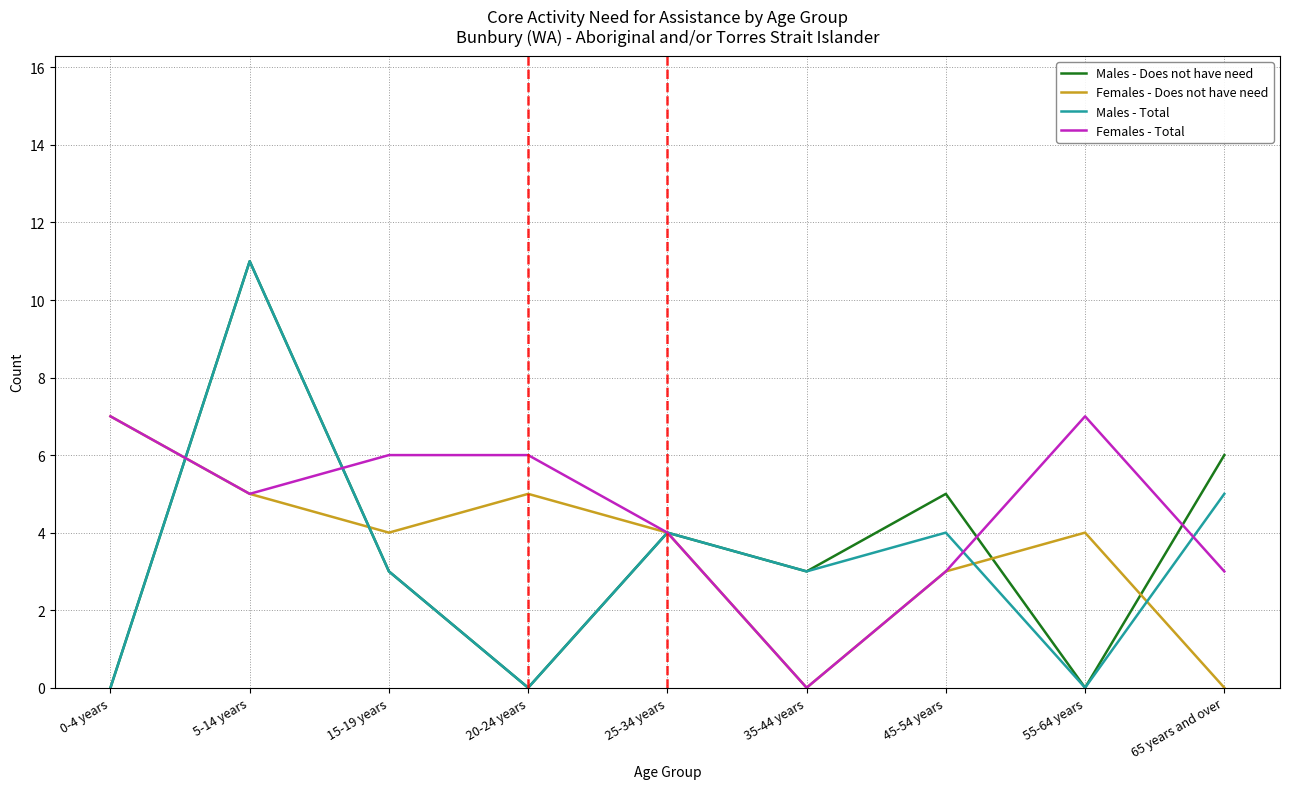

At which category does Males - Does not have need reach its first local peak?

5-14 years